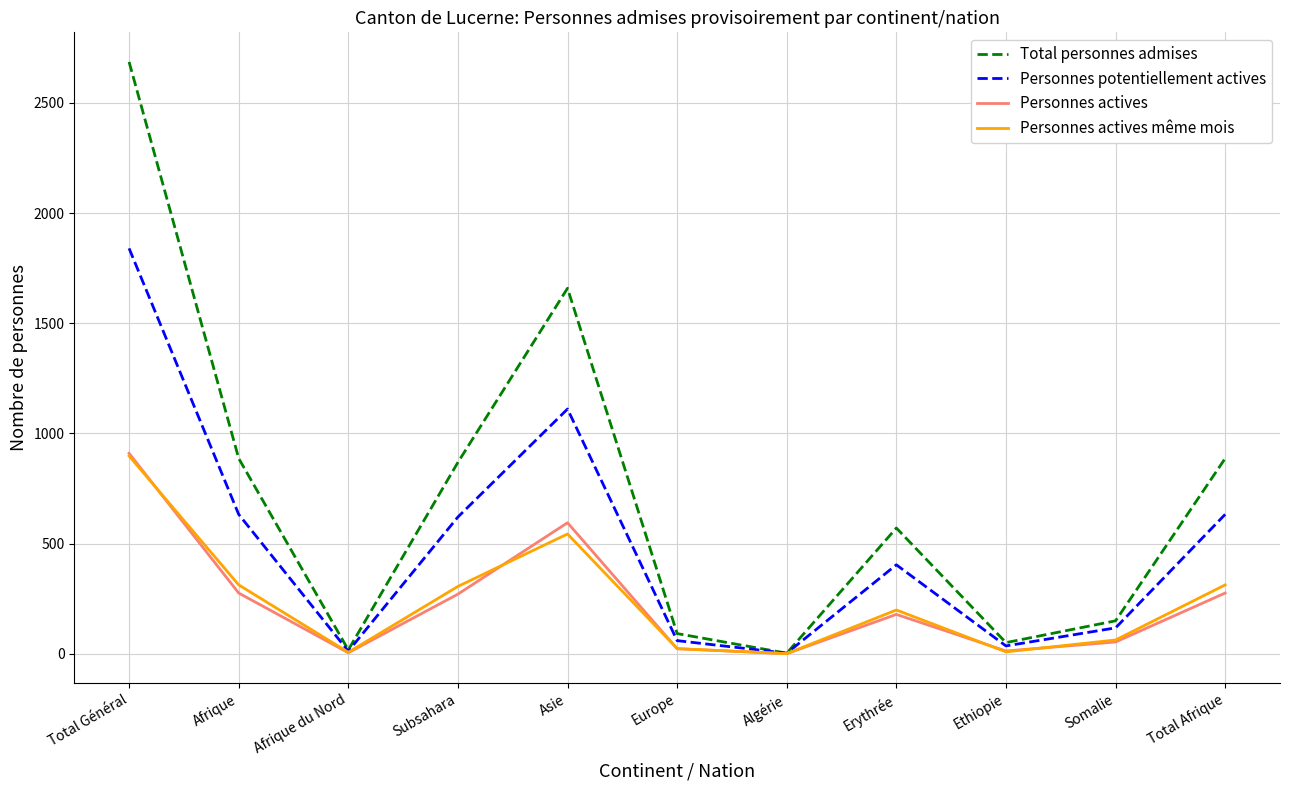

True or false: Total personnes admises has more than 2 interior local peaks.

False